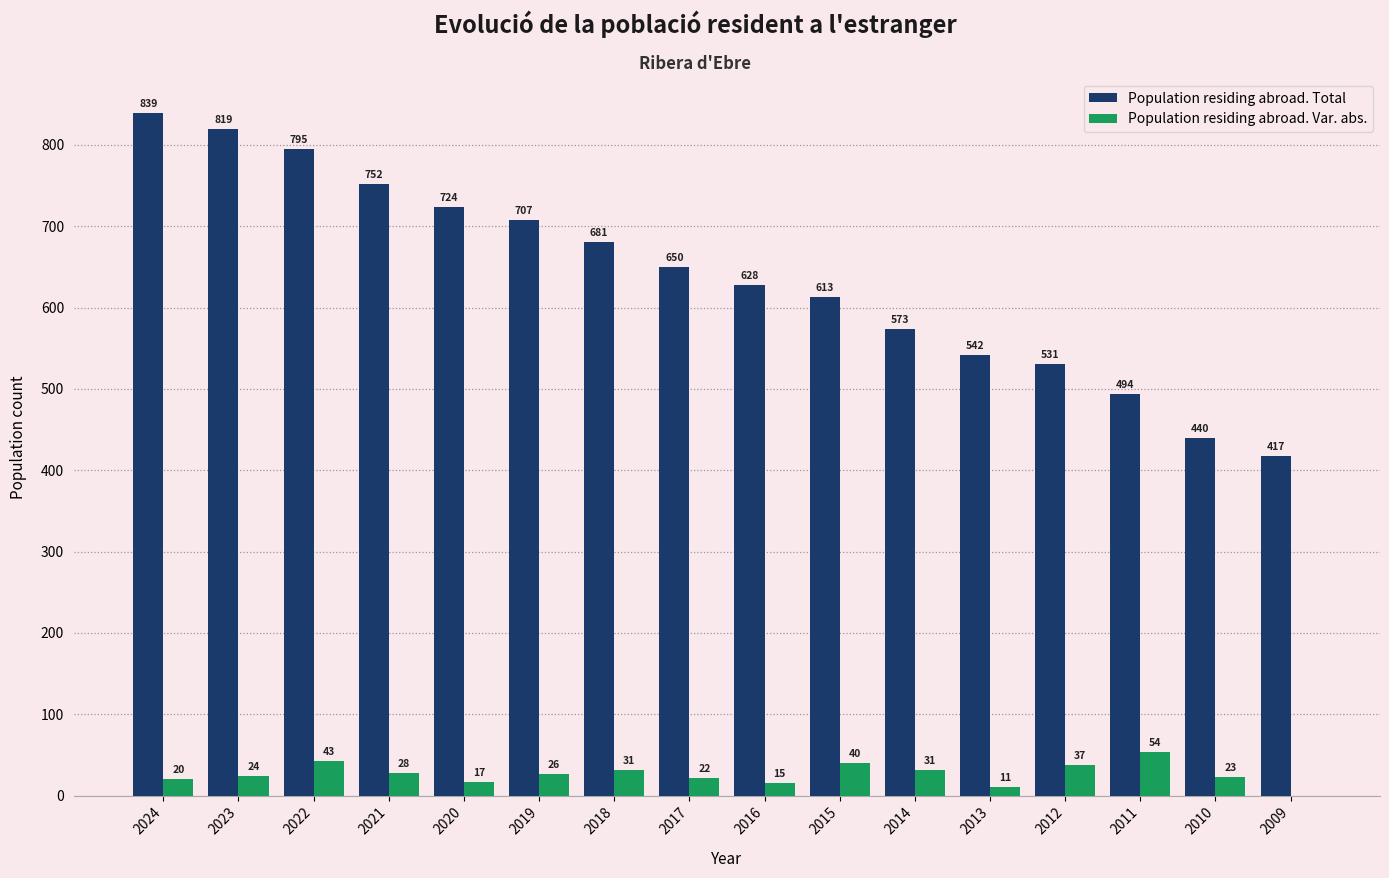

What is the maximum value shown in the chart?

839